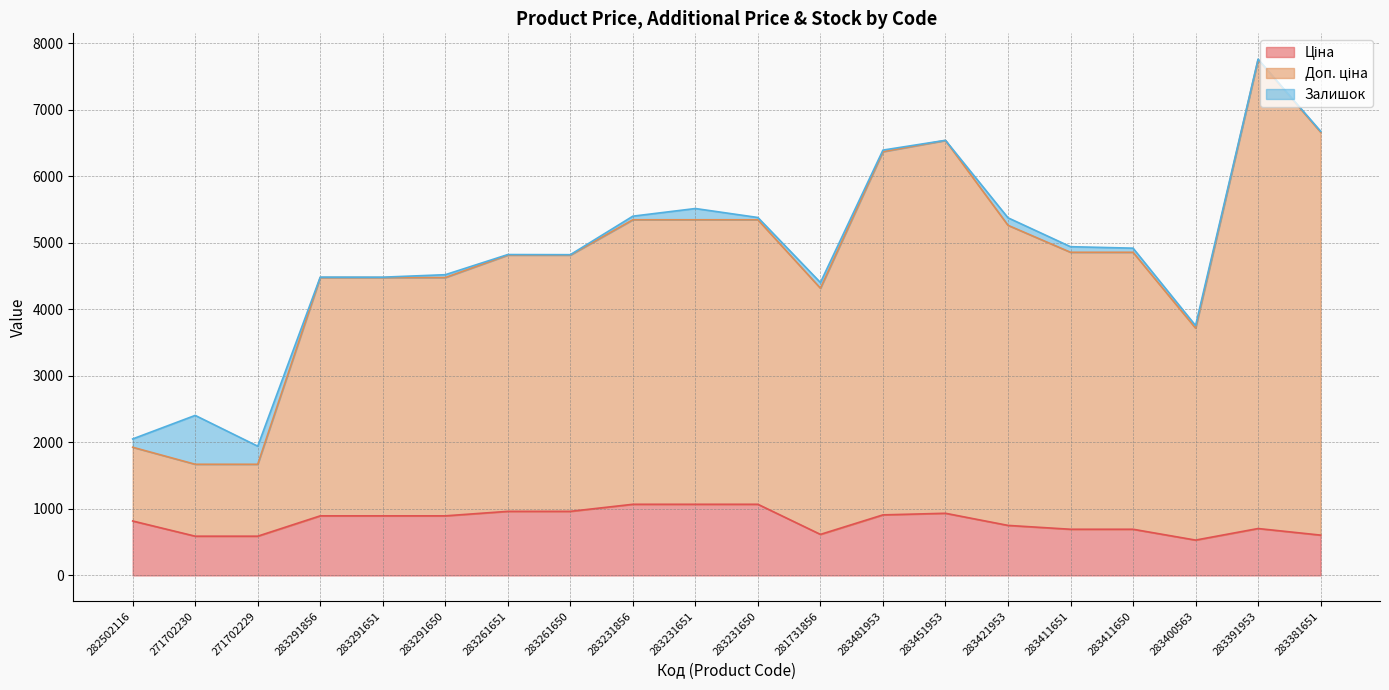

At which category is the sum across all series the highest?

283391953